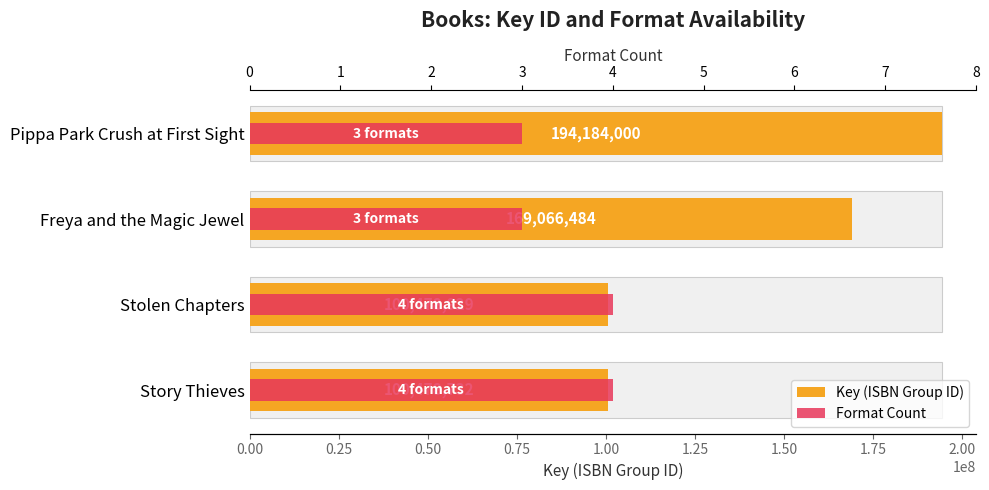

What is the highest value of the Format Count series?

4